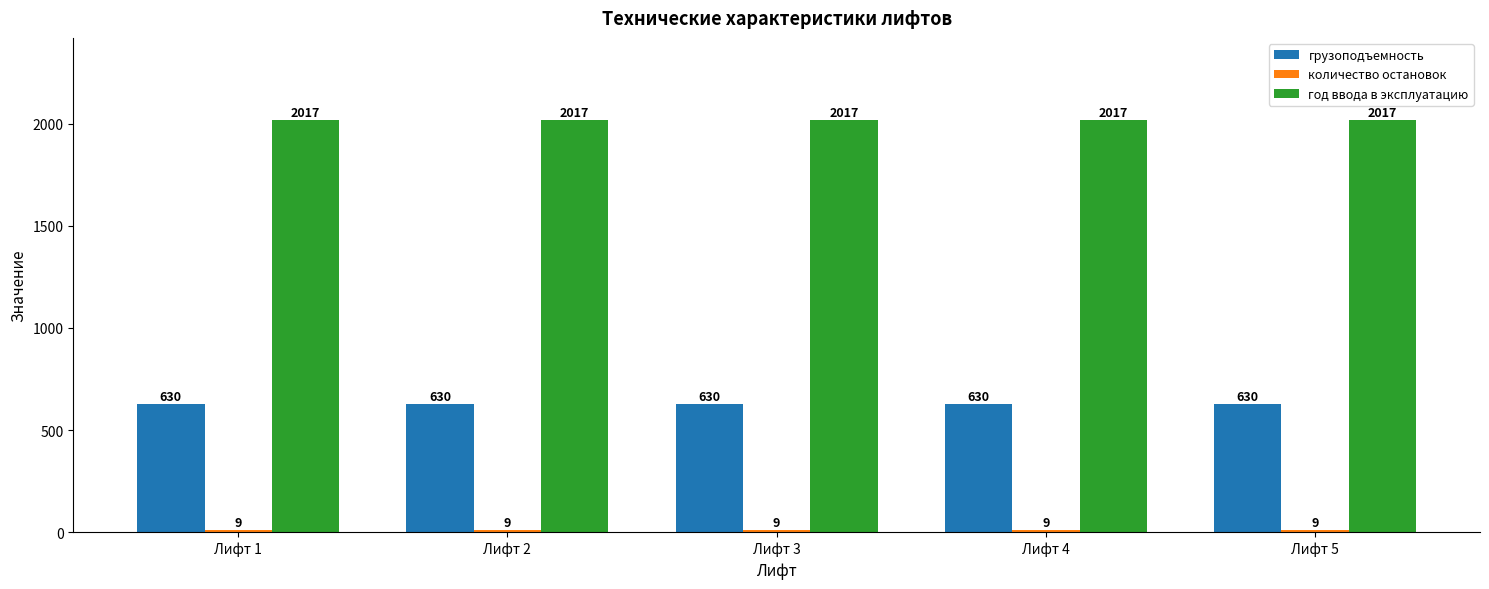

What value does the год ввода в эксплуатацию series have at Лифт 1?

2017